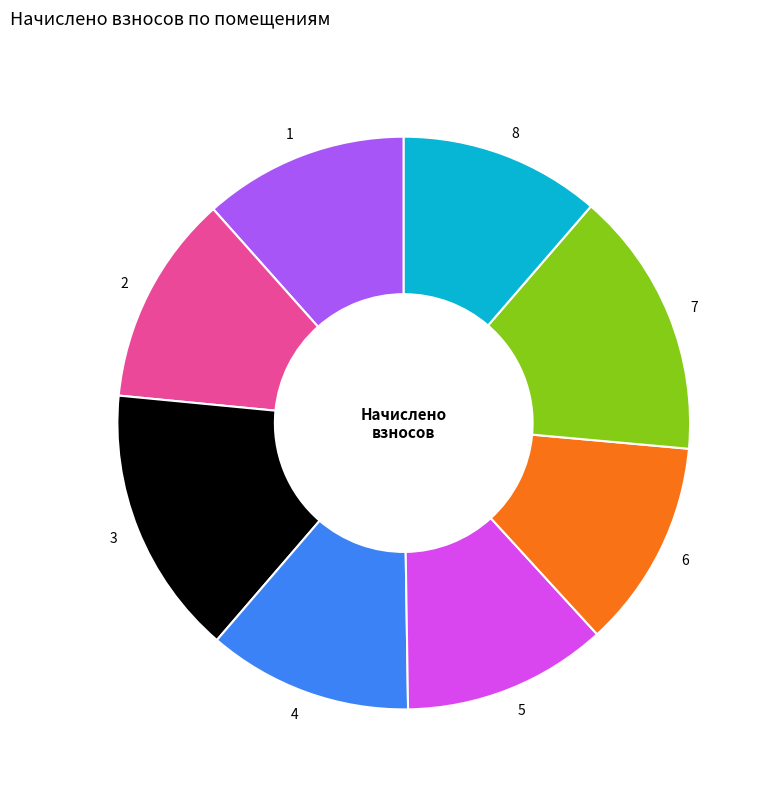

Do 2 and 3 together represent more than half of the pie?

No